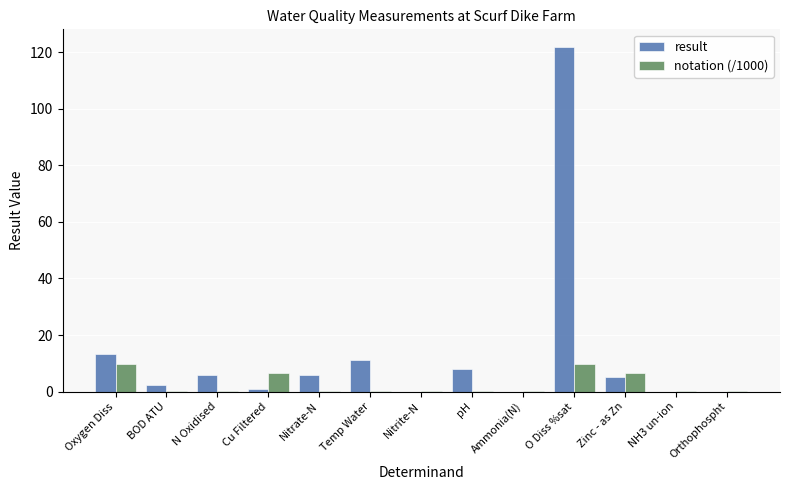

What is the sum of all notation (/1000) values?

33.7